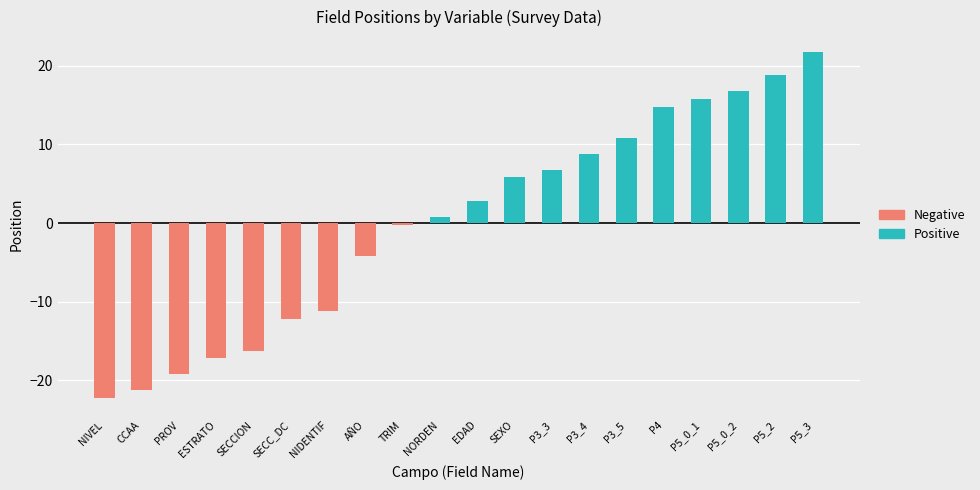

The value of posicion_final at P3_3 is 55. True or false?

False